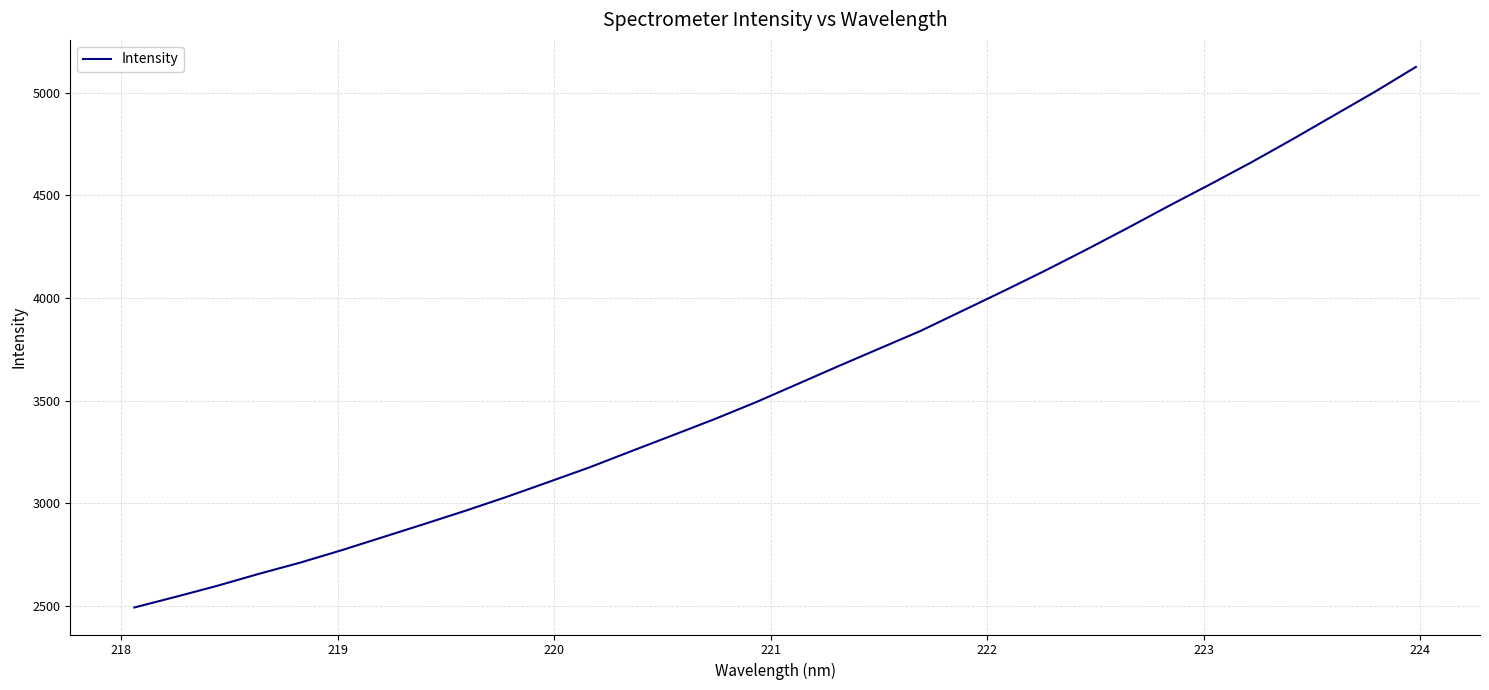

What is the maximum value shown in the chart?

5125.3